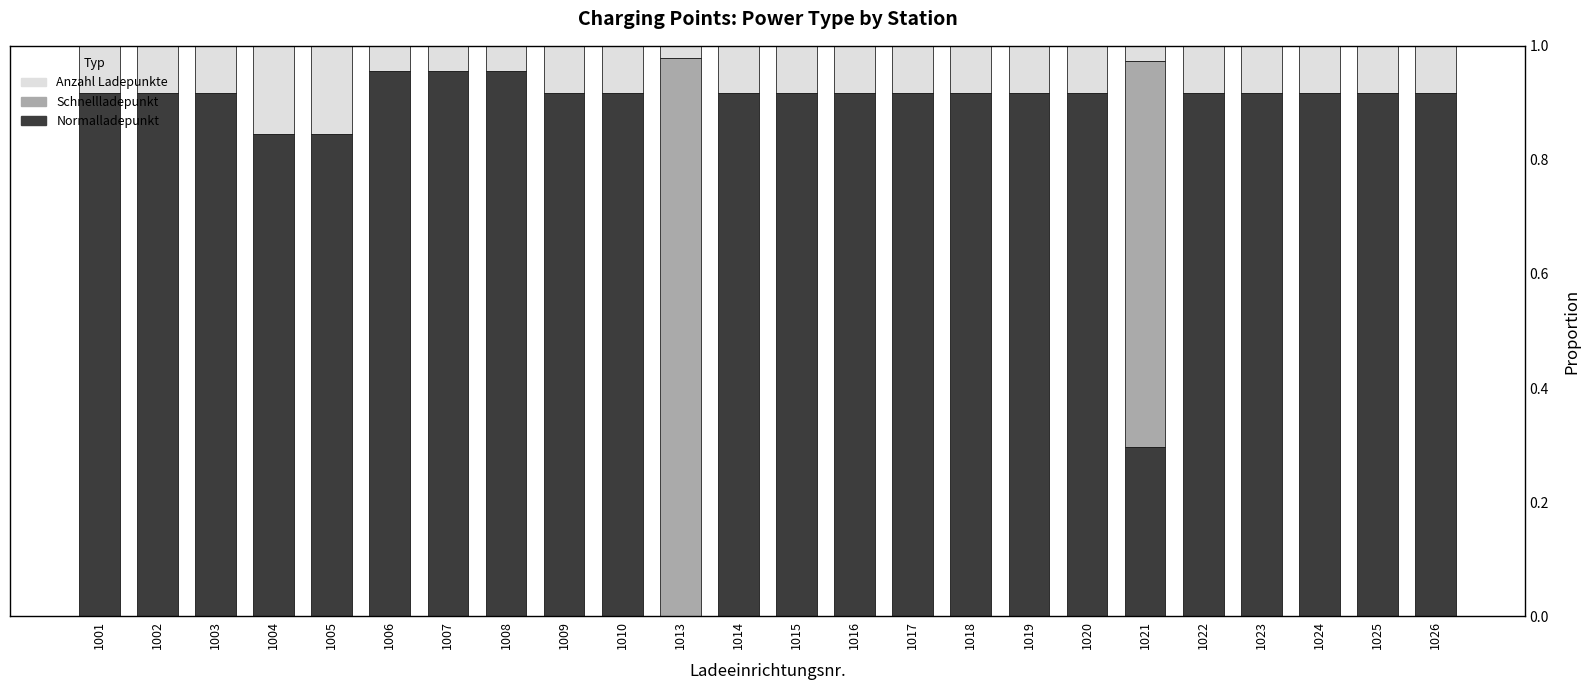

What is the sum of the Normalladepunkt values at 1020 and 1017?

1.8